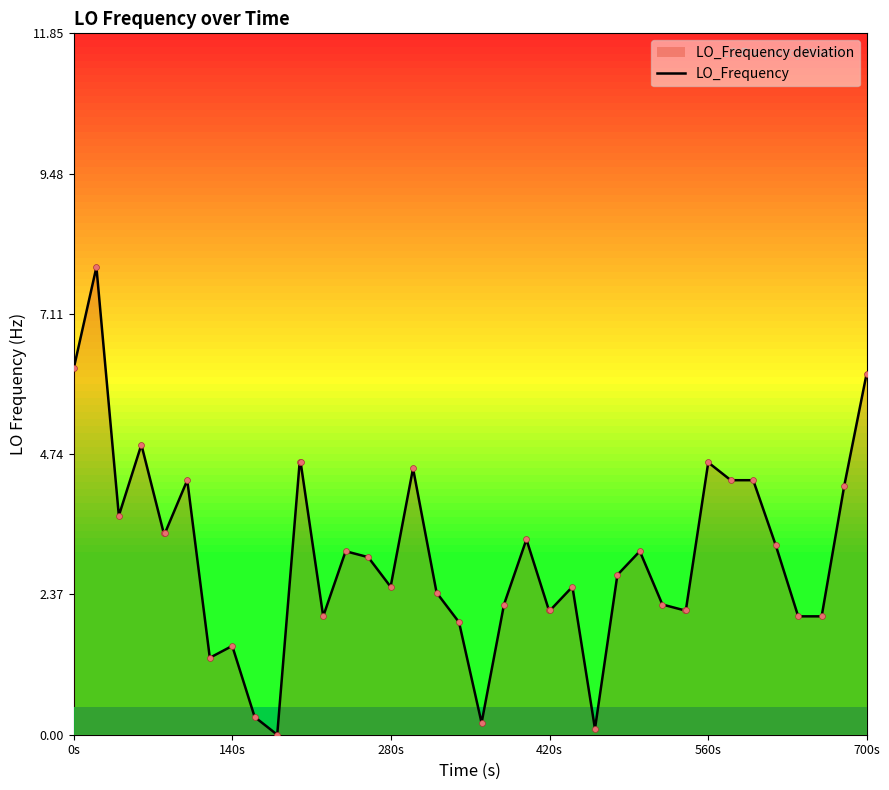

What is the maximum value for LO_Frequency?

7.9